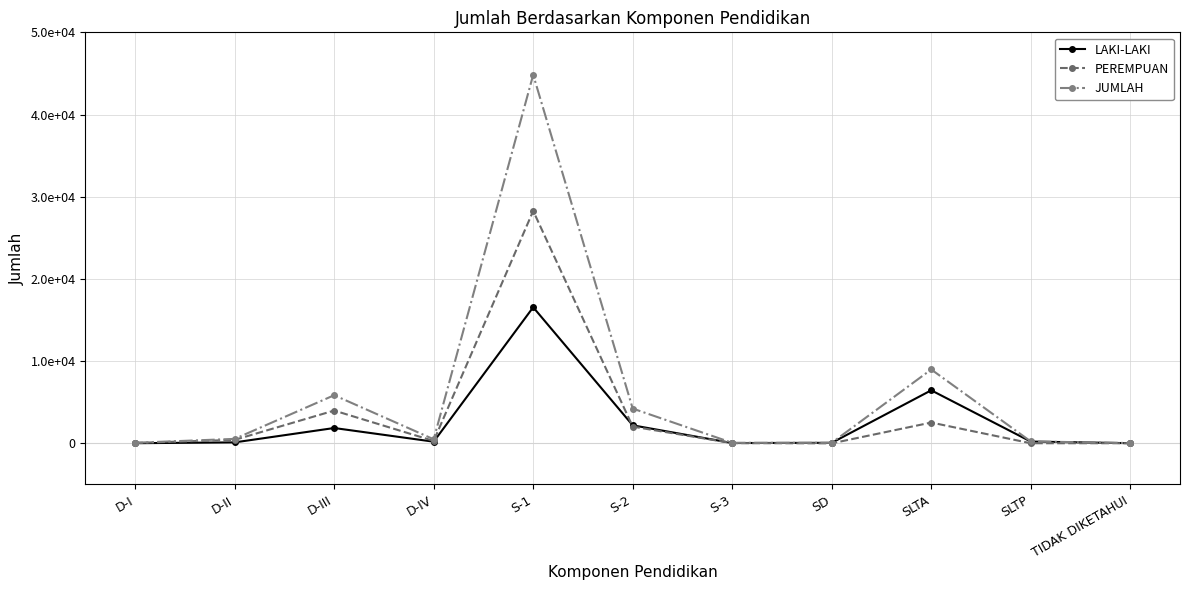

The LAKI-LAKI series shows 39 at S-3. True or false?

True